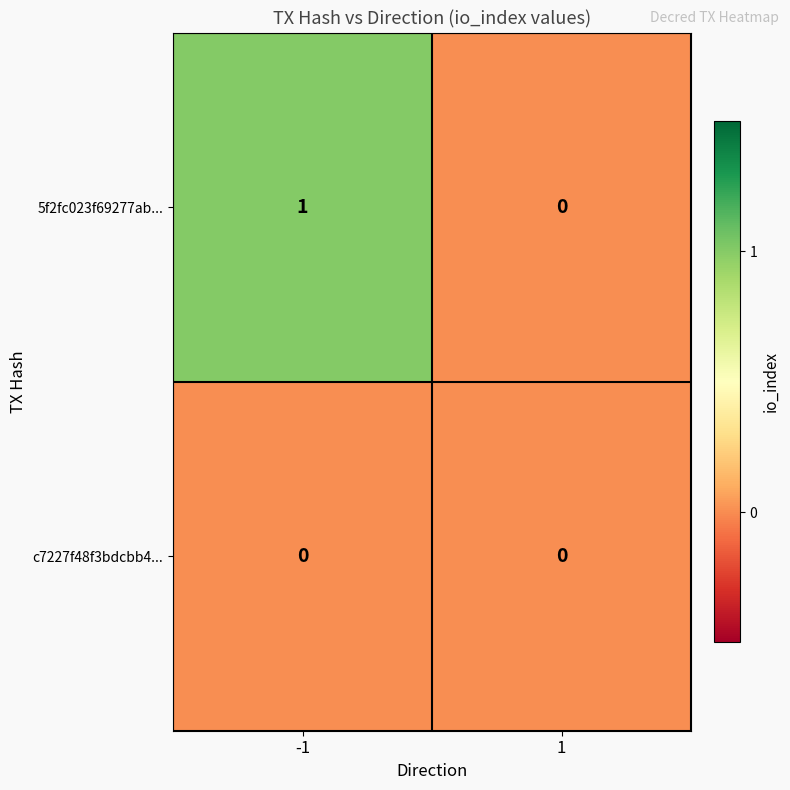

Which series has the widest spread of values?

5f2fc023f69277ab...